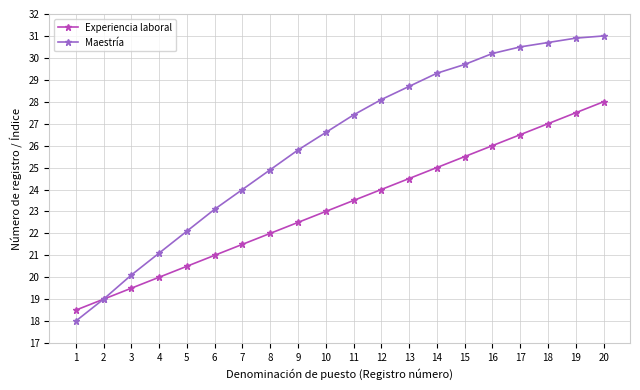

How many lines are shown in the chart?

2